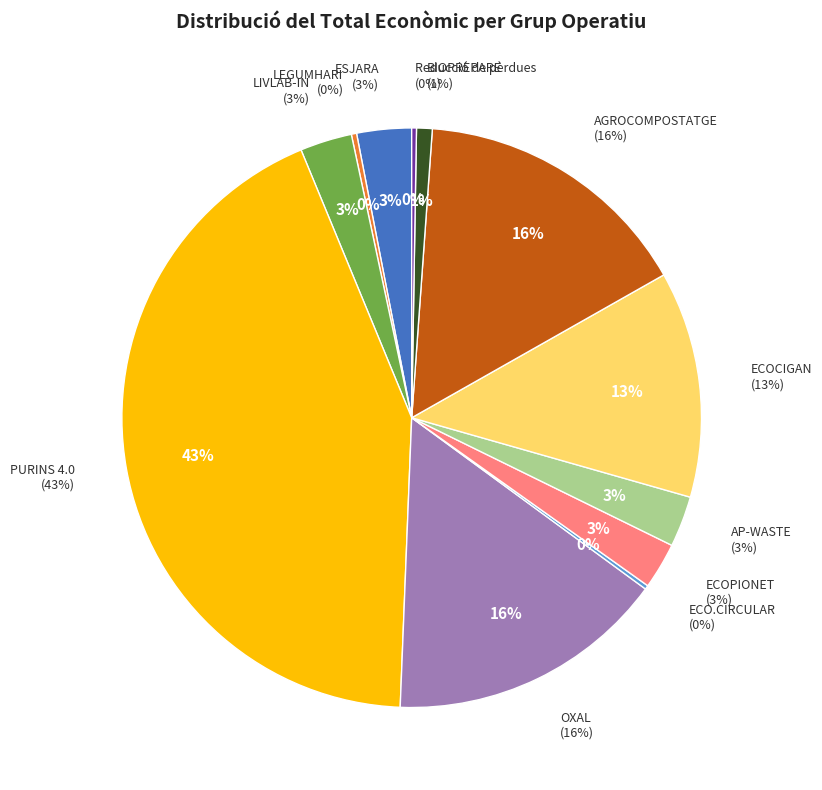

Rank the categories by value from highest to lowest.

PURINS 4.0, AGROCOMPOSTATGE, OXAL, ECOCIGAN, ESJARA, LIVLAB-IN, AP-WASTE, ECOPIONET, BIOPREPARE, LEGUMHARI, Reducció de pèrdues, ECO.CIRCULAR